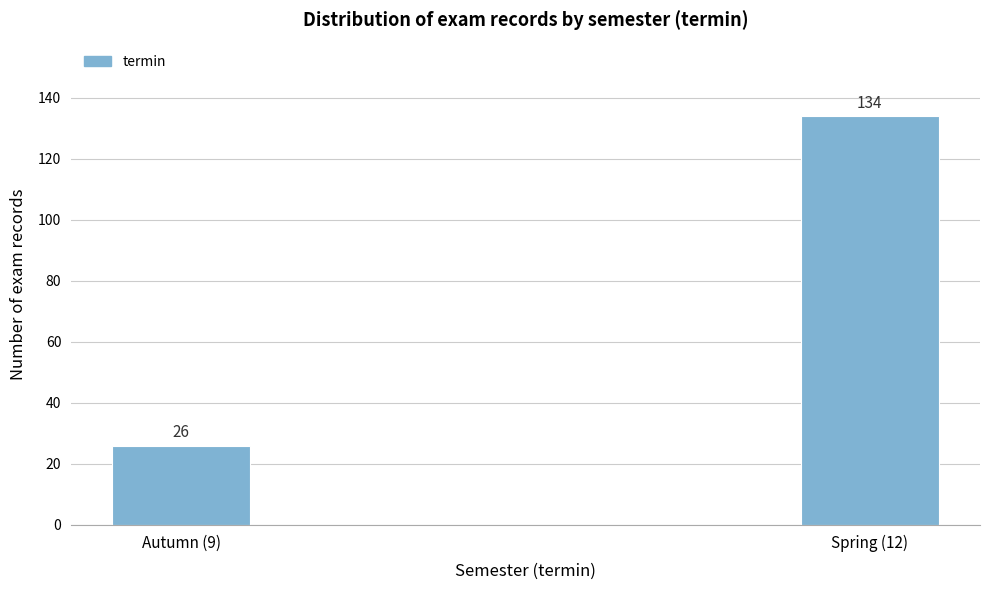

Reading right to left, transcribe all the data shown in this chart.

Spring (12)=134	Autumn (9)=26